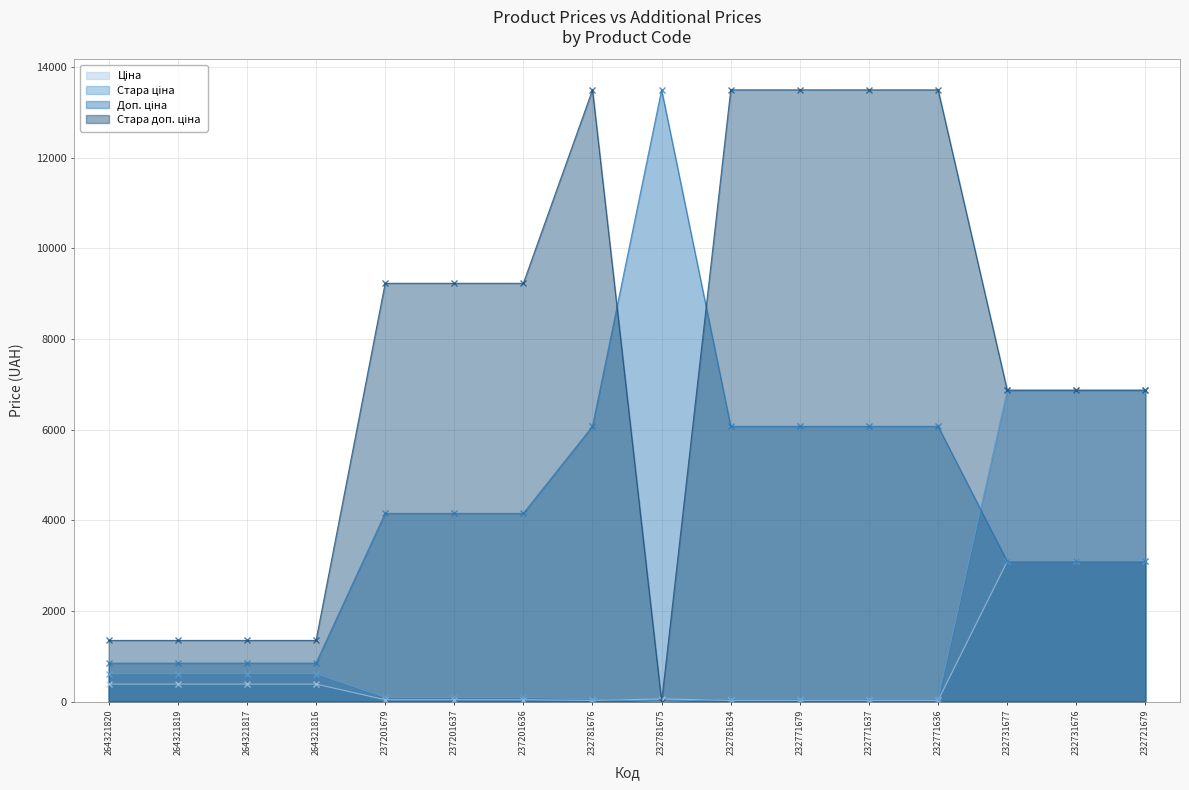

At which label is Стара ціна closest to 3434?

264321820